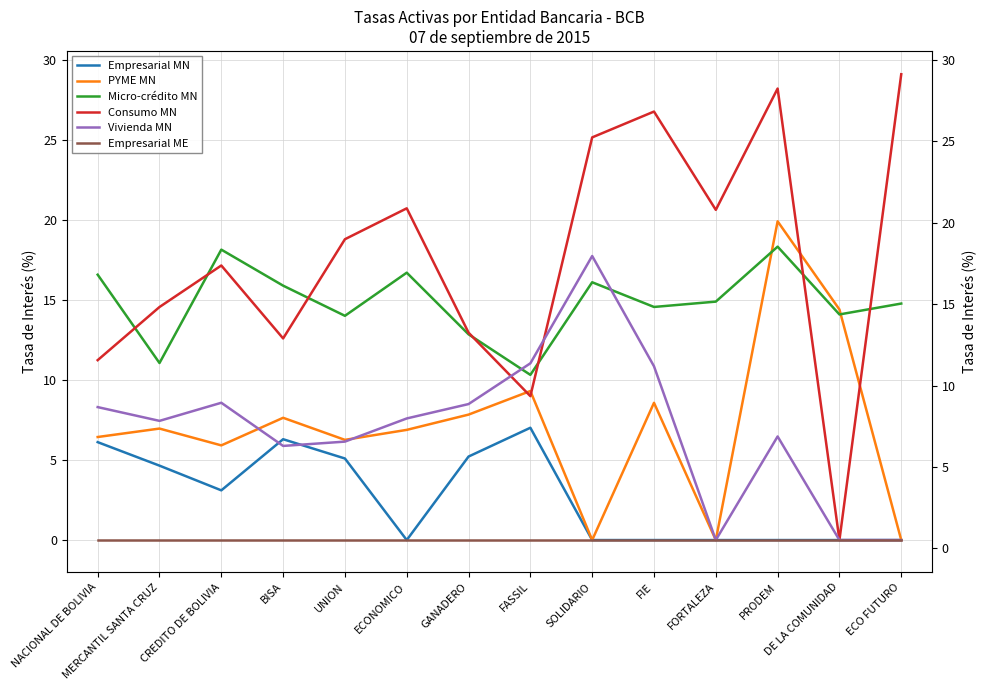

Rank the series at DE LA COMUNIDAD from highest to lowest value.

PYME MN, Micro-crédito MN, Empresarial MN, Consumo MN, Vivienda MN, Empresarial ME